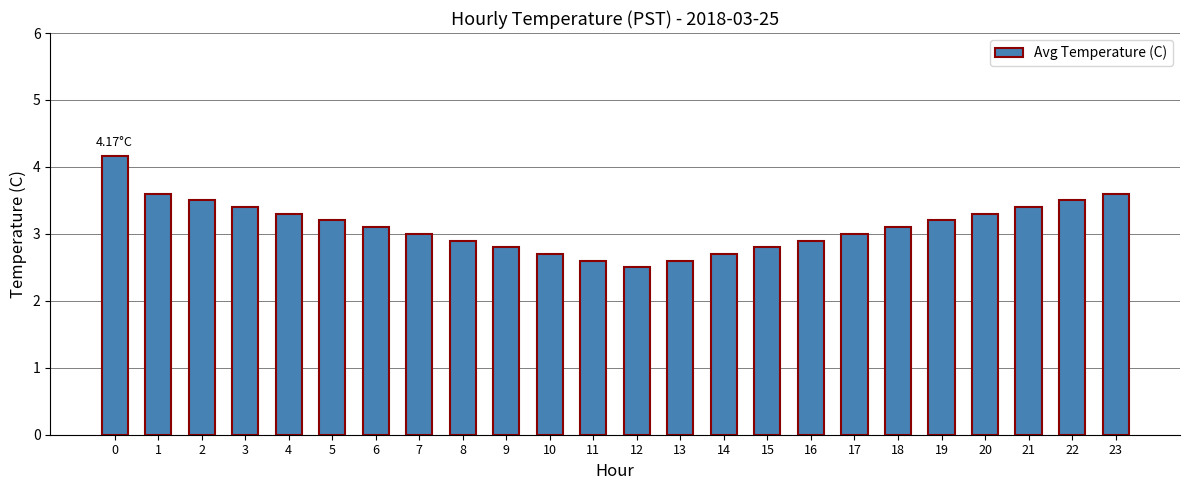

What is the change in value from 12 to 13?

+0.1